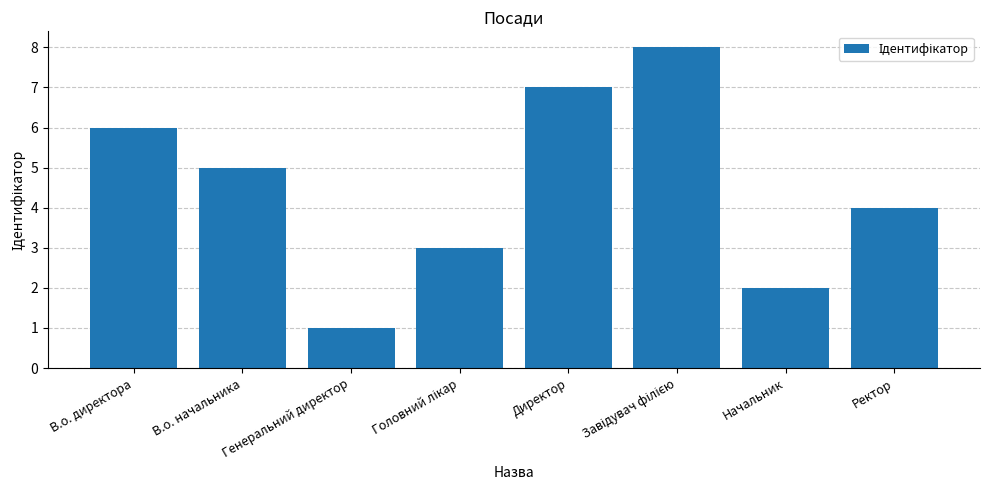

Reading left to right, what are all the values shown in this chart?

6	5	1	3	7	8	2	4